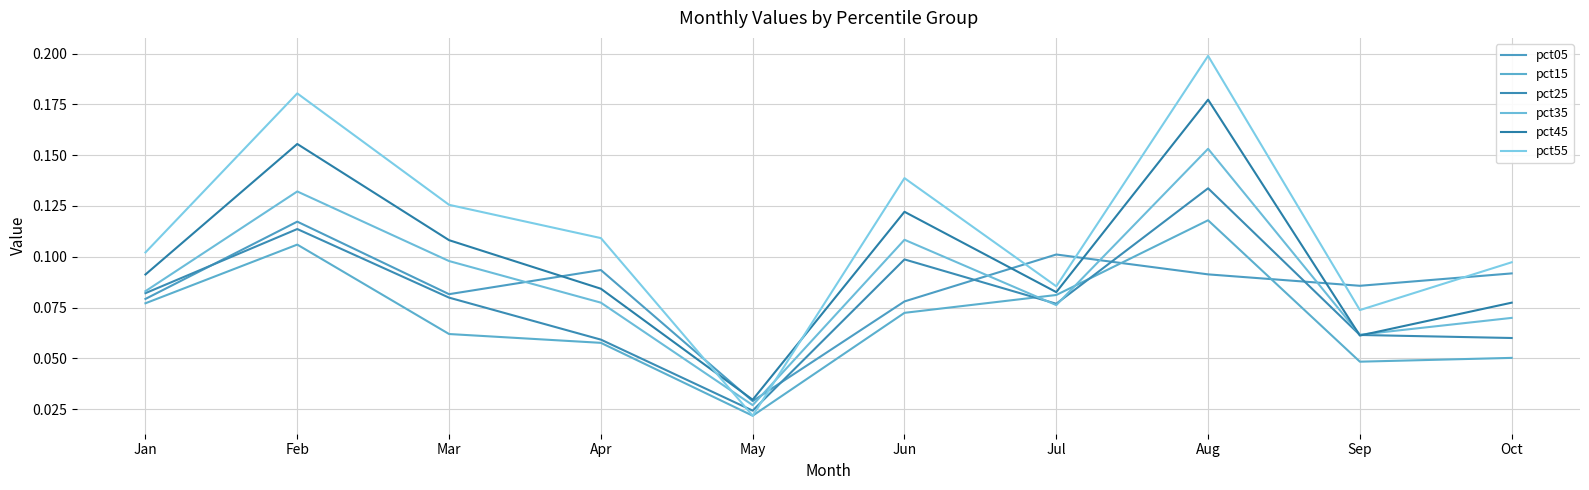

What are all the series names shown in the legend?

pct05, pct15, pct25, pct35, pct45, pct55